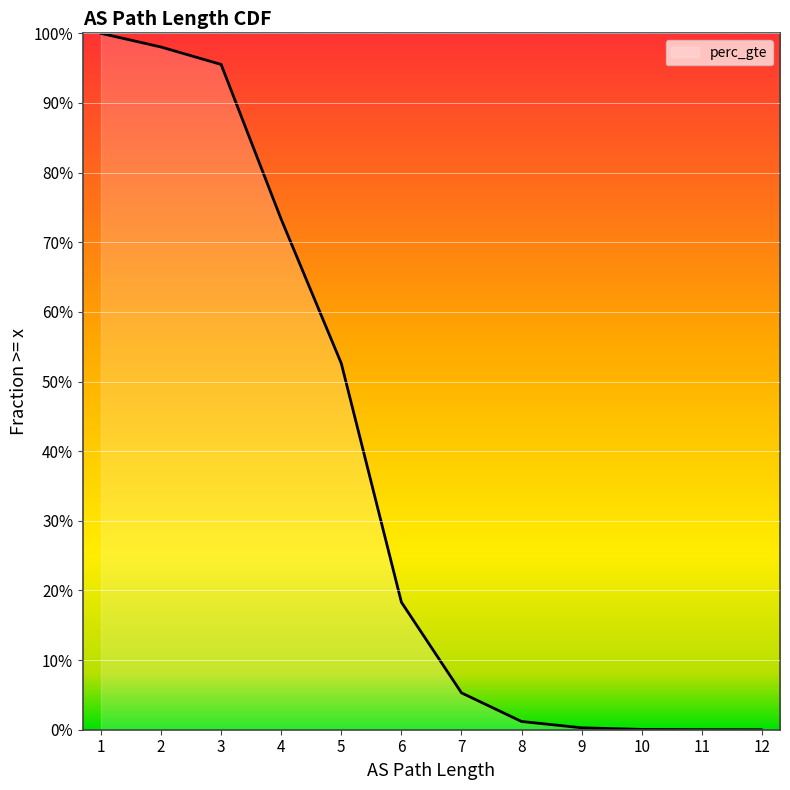

Which label corresponds to the largest value in the chart?

1